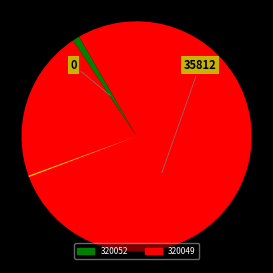

Which category accounts for the majority?

320049